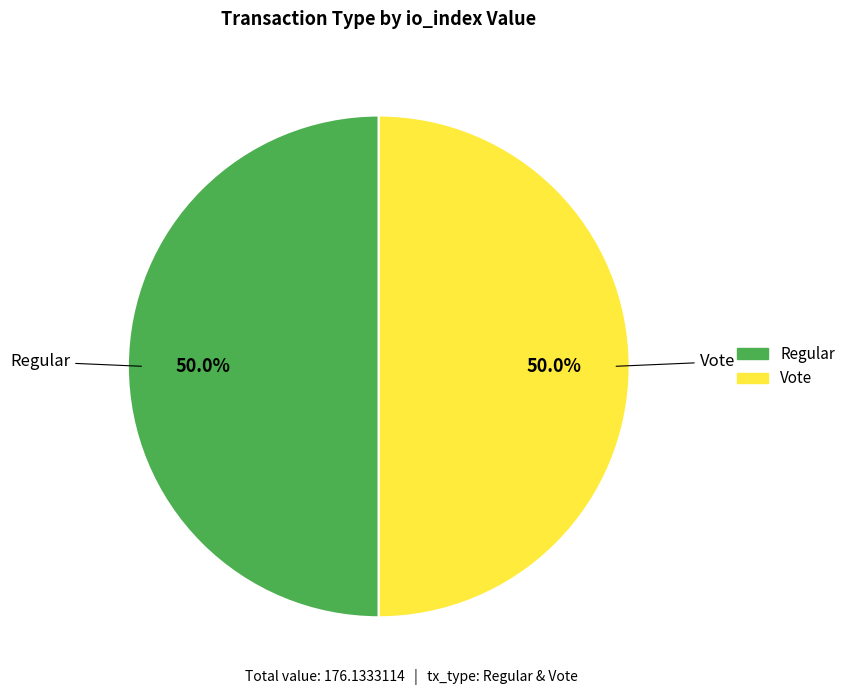

What is the ratio of the value at Vote to the value at Regular?

1.0